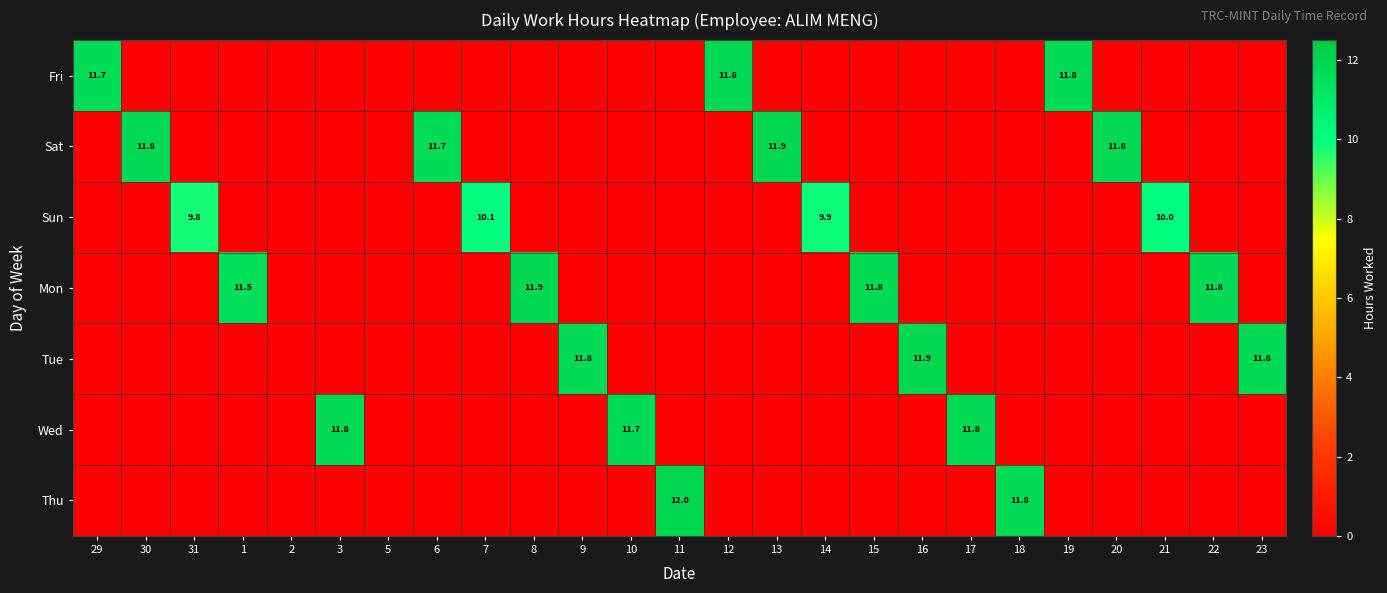

True or false: Fri has a value of 5.1 at 15.

False